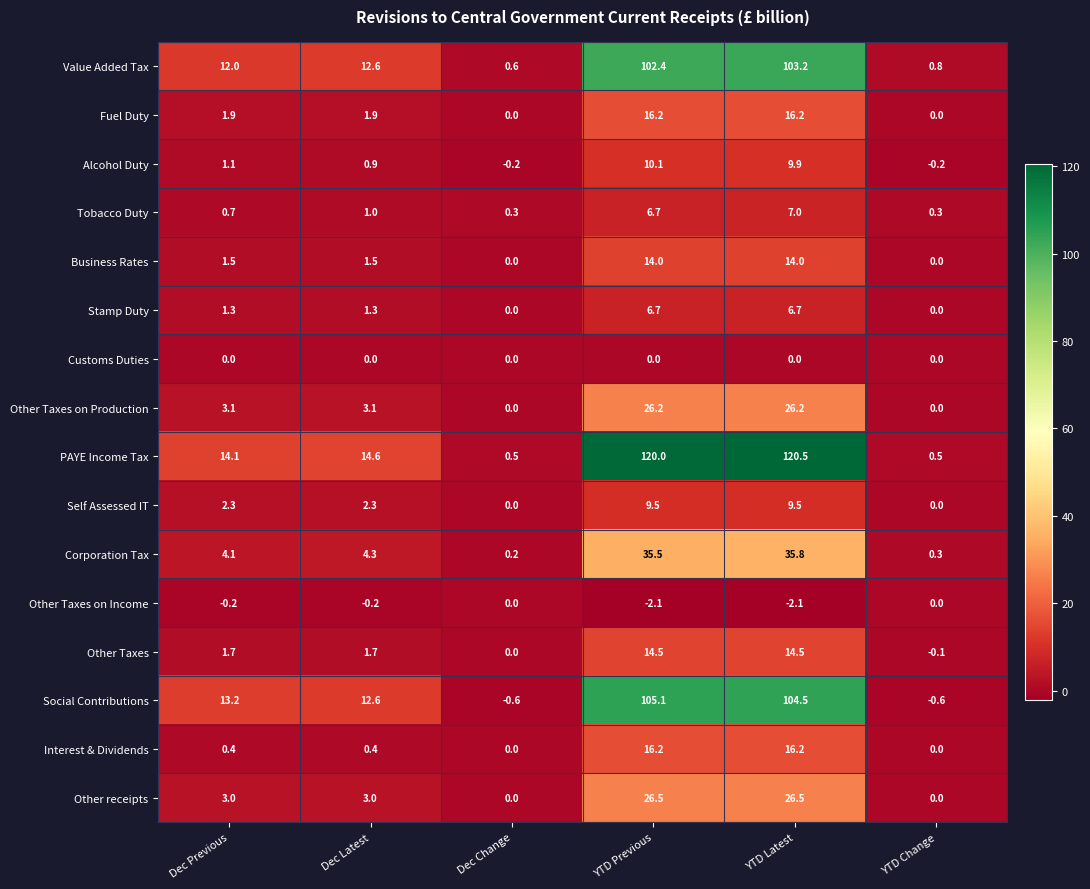

What is the difference between the maximum and minimum values in the Self Assessed IT series?

9.5